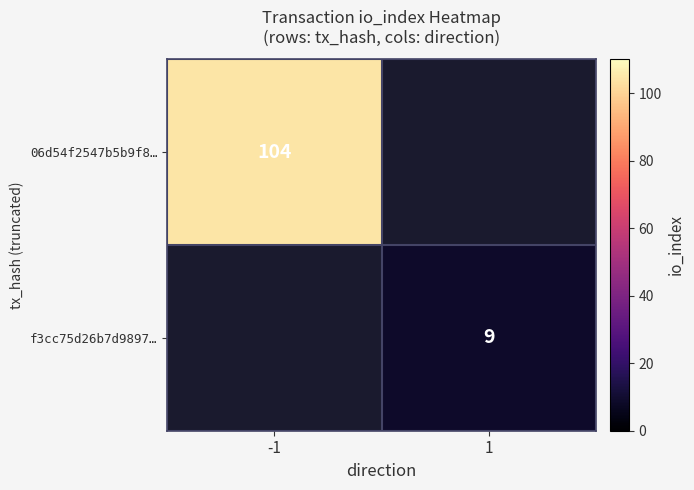

True or false: f3cc75d26b7d9897… has a value of 2.1 at 1.

False